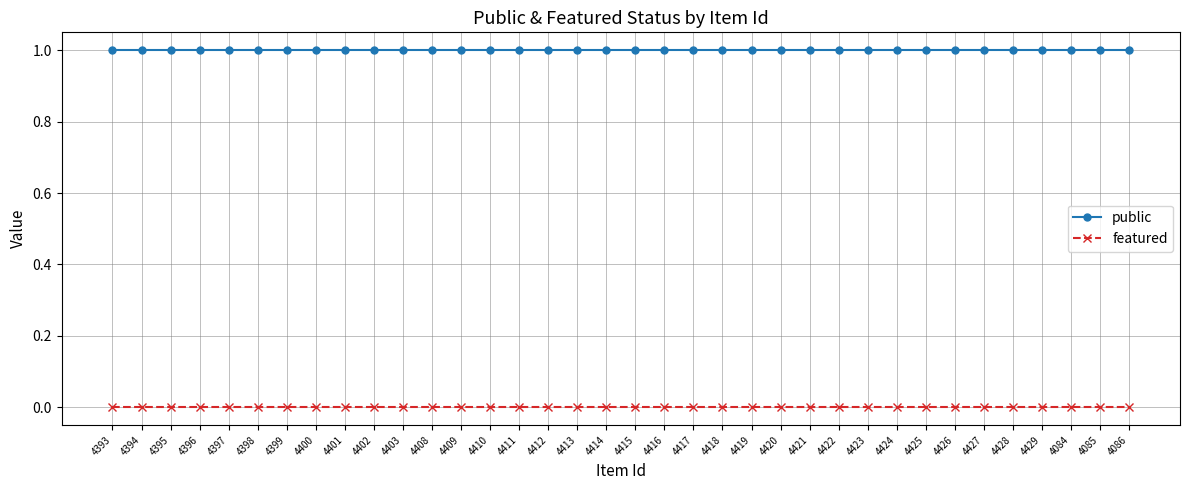

What is the sum of the public values at 4403 and 4084?

2